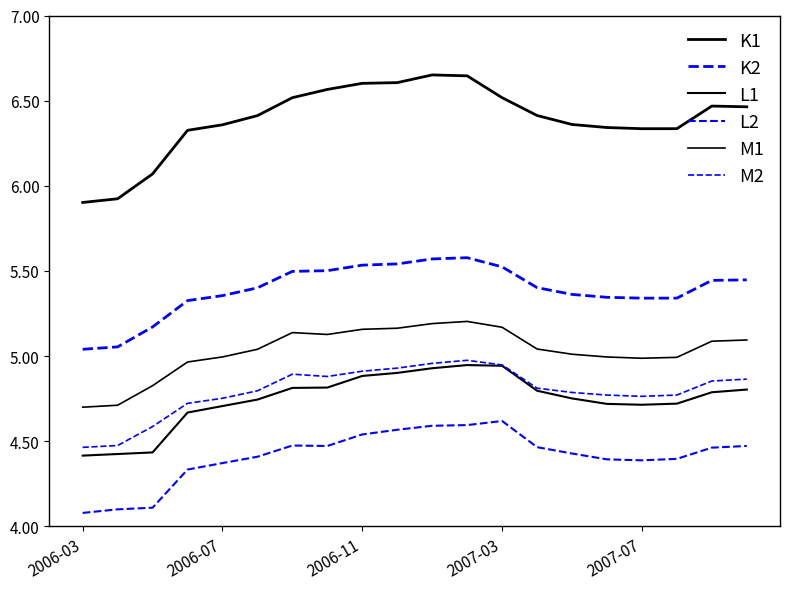

What is the highest value of the L1 series?

4.9